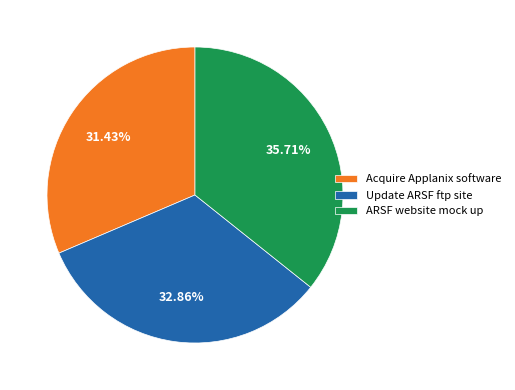

Which slice is the largest?

ARSF website mock up